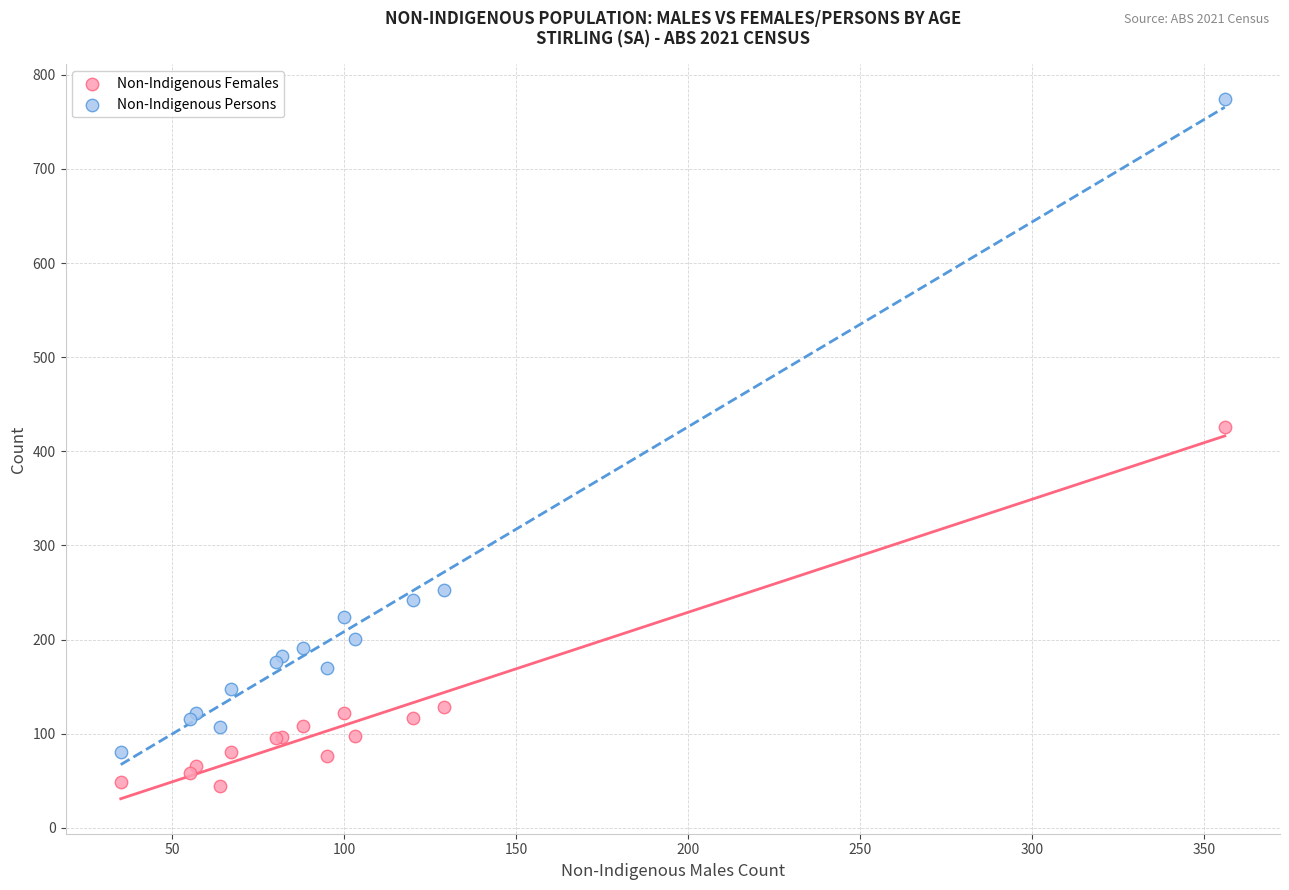

Across all series, what Y value is closest to 409?

426